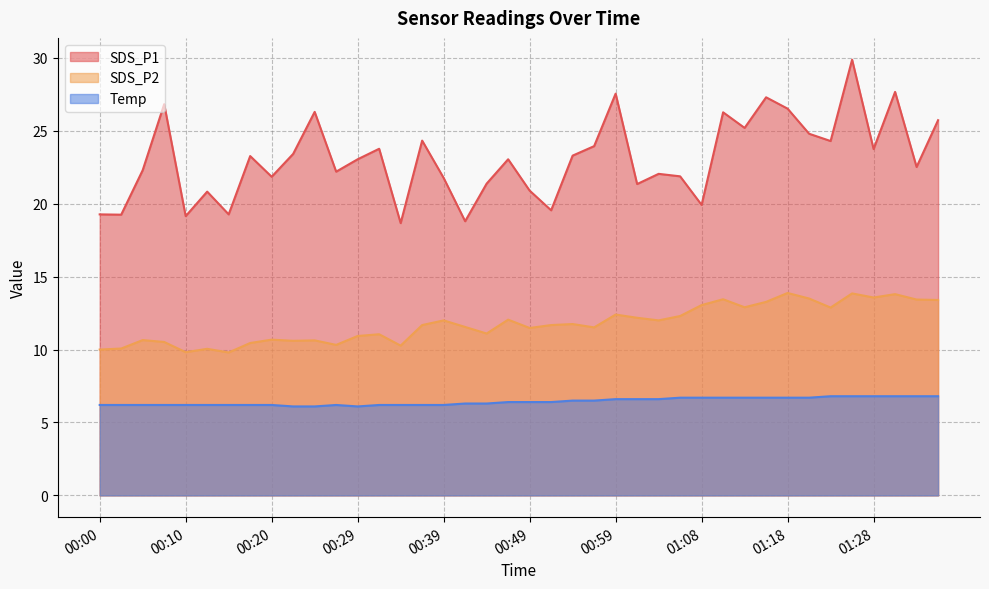

Reading right to left, what are all the values shown in this chart?

SDS_P1: 01:35=25.7	01:33=22.5	01:30=27.7	01:28=23.8	01:25=29.9	01:23=24.3	01:20=24.8	01:18=26.5	01:16=27.3	01:13=25.2	01:11=26.3	01:08=19.9	01:06=21.9	01:03=22.1	01:01=21.4	00:59=27.6	00:56=23.9	00:54=23.3	00:51=19.6	00:49=20.9	00:46=23.1	00:44=21.4	00:42=18.8	00:39=21.8	00:37=24.3	00:34=18.7	00:32=23.8	00:29=23.1	00:27=22.2	00:24=26.3	00:22=23.4	00:20=21.9	00:17=23.3	00:15=19.3	00:12=20.8	00:10=19.1	00:07=26.8	00:05=22.3	00:02=19.2	00:00=19.3
SDS_P2: 01:35=13.4	01:33=13.4	01:30=13.8	01:28=13.6	01:25=13.8	01:23=12.9	01:20=13.5	01:18=13.9	01:16=13.3	01:13=12.9	01:11=13.4	01:08=13.1	01:06=12.3	01:03=12.0	01:01=12.2	00:59=12.4	00:56=11.5	00:54=11.8	00:51=11.7	00:49=11.5	00:46=12.1	00:44=11.1	00:42=11.6	00:39=12.0	00:37=11.7	00:34=10.3	00:32=11.1	00:29=10.9	00:27=10.3	00:24=10.6	00:22=10.6	00:20=10.7	00:17=10.4	00:15=9.8	00:12=10.1	00:10=9.8	00:07=10.5	00:05=10.7	00:02=10.1	00:00=10.0
Temp: 01:35=6.8	01:33=6.8	01:30=6.8	01:28=6.8	01:25=6.8	01:23=6.8	01:20=6.7	01:18=6.7	01:16=6.7	01:13=6.7	01:11=6.7	01:08=6.7	01:06=6.7	01:03=6.6	01:01=6.6	00:59=6.6	00:56=6.5	00:54=6.5	00:51=6.4	00:49=6.4	00:46=6.4	00:44=6.3	00:42=6.3	00:39=6.2	00:37=6.2	00:34=6.2	00:32=6.2	00:29=6.1	00:27=6.2	00:24=6.1	00:22=6.1	00:20=6.2	00:17=6.2	00:15=6.2	00:12=6.2	00:10=6.2	00:07=6.2	00:05=6.2	00:02=6.2	00:00=6.2